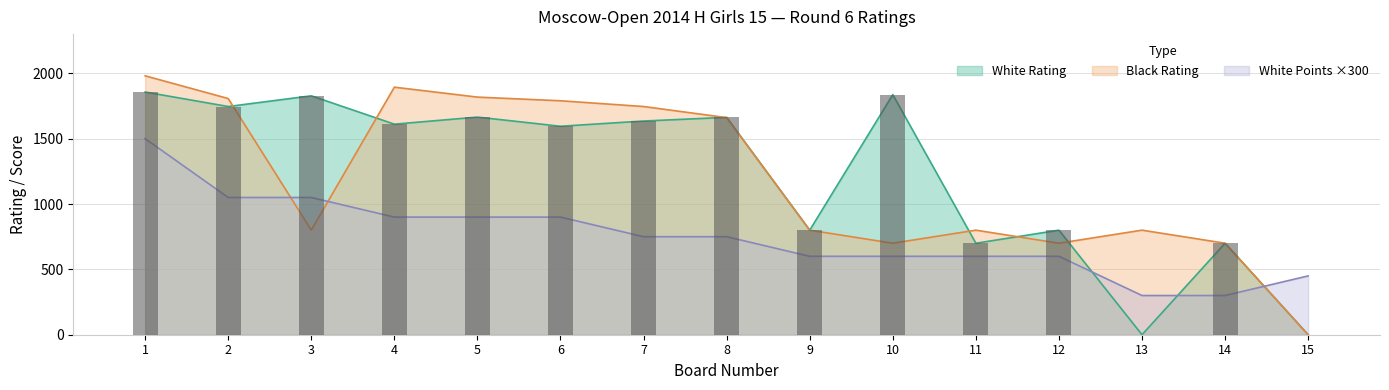

What is the difference between the second highest and second lowest values in the Black Rating series?

1194